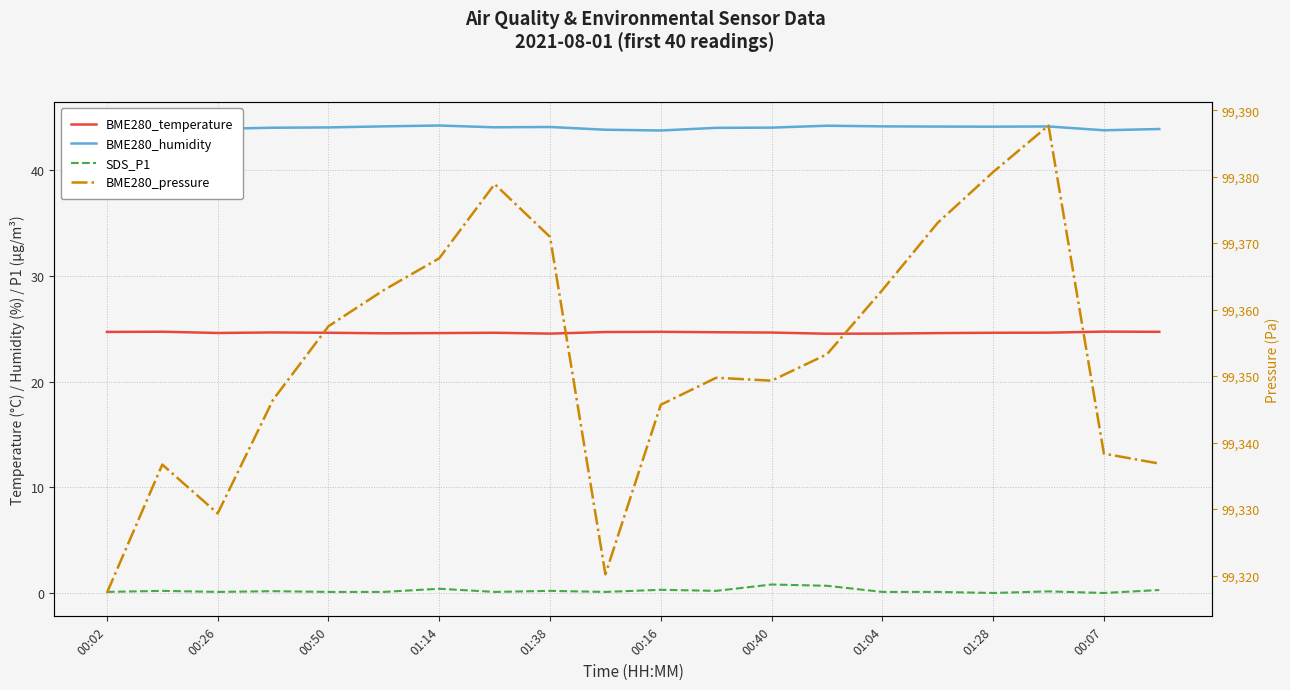

How many interior local peaks does the BME280_pressure series have?

4